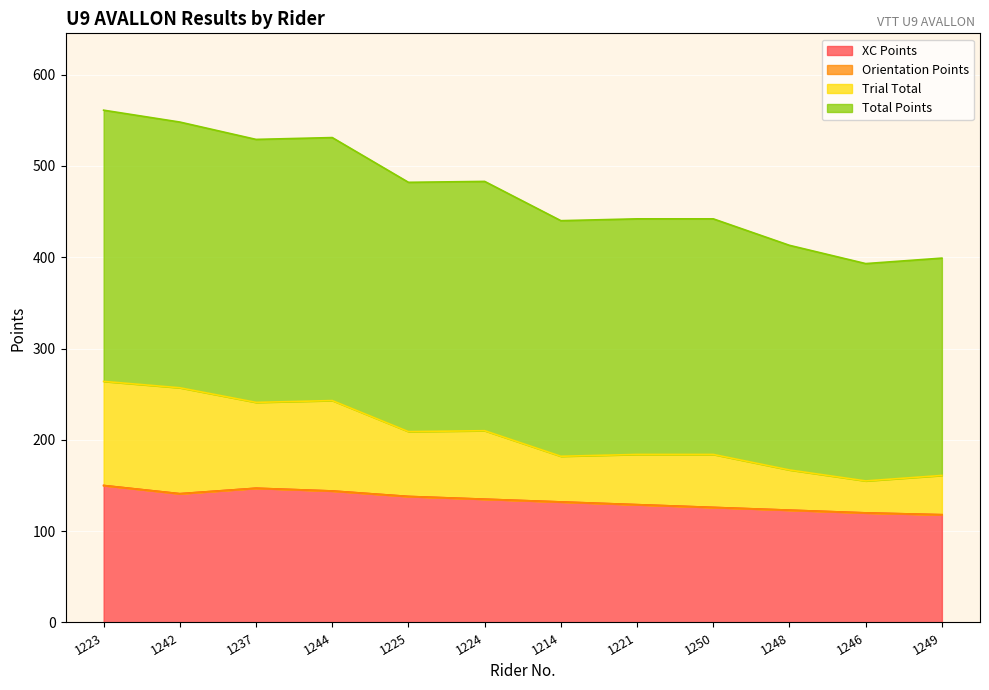

What is the maximum value for XC Points?

150